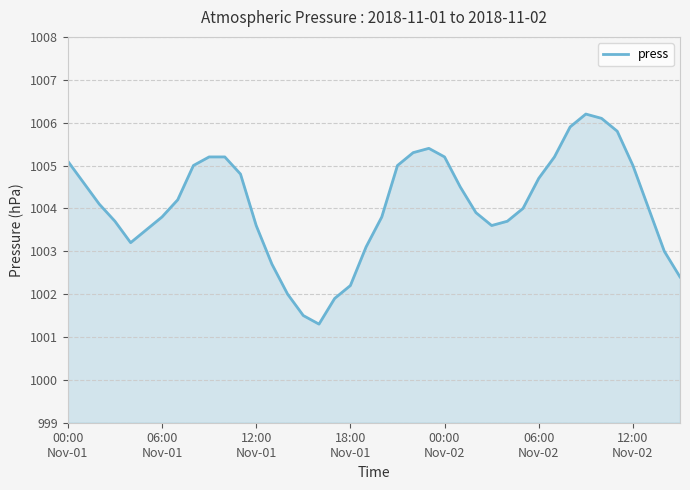

Reading left to right, extract all data points from this chart.

1005.1	1004.6	1004.1	1003.7	1003.2	1003.5	1003.8	1004.2	1005.0	1005.2	1005.2	1004.8	1003.6	1002.7	1002.0	1001.5	1001.3	1001.9	1002.2	1003.1	1003.8	1005.0	1005.3	1005.4	1005.2	1004.5	1003.9	1003.6	1003.7	1004.0	1004.7	1005.2	1005.9	1006.2	1006.1	1005.8	1005.0	1004.0	1003.0	1002.4